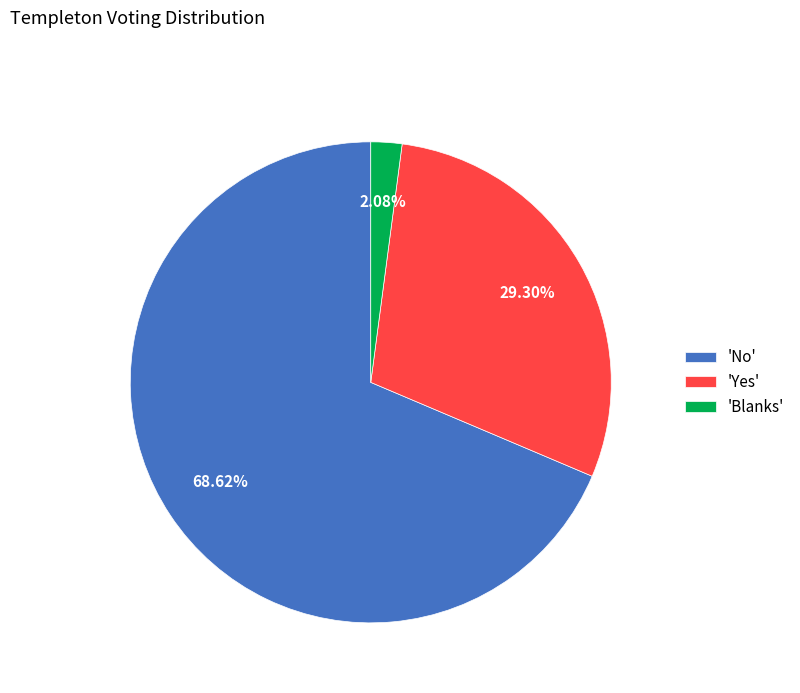

What is the majority slice?

'No'